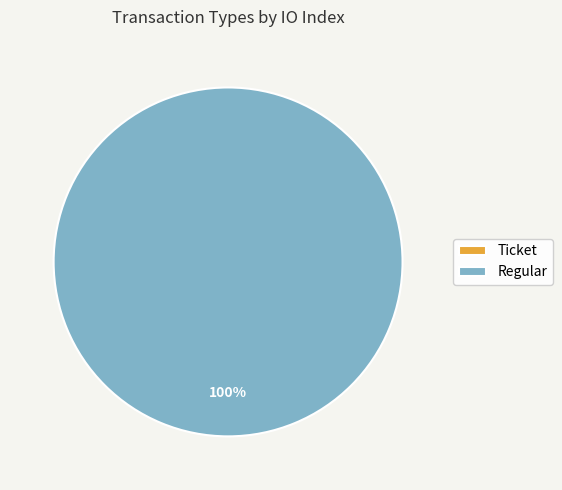

To the nearest percent, what is the average slice percentage?

50%